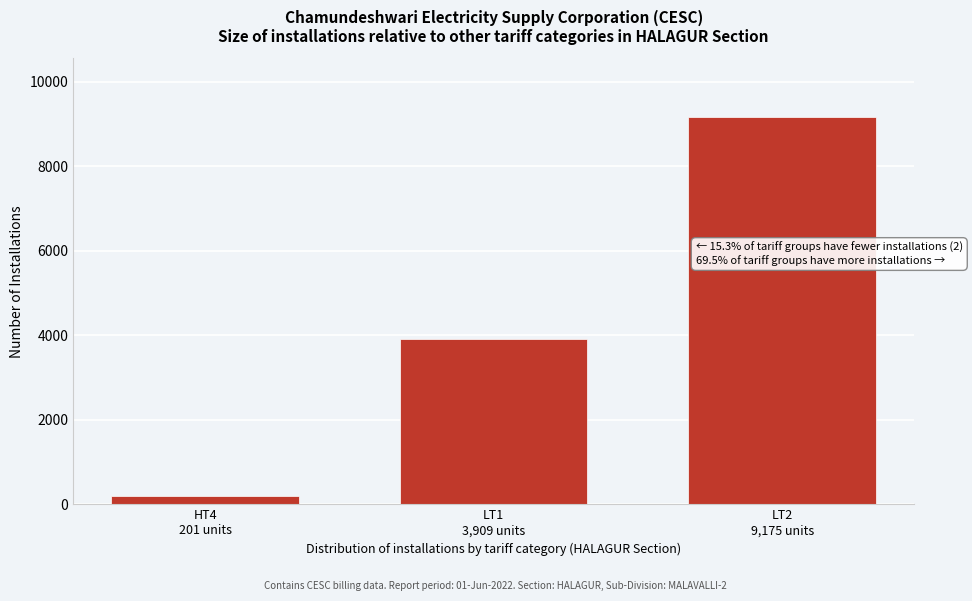

Reading right to left, transcribe all the data shown in this chart.

9175	3909	201